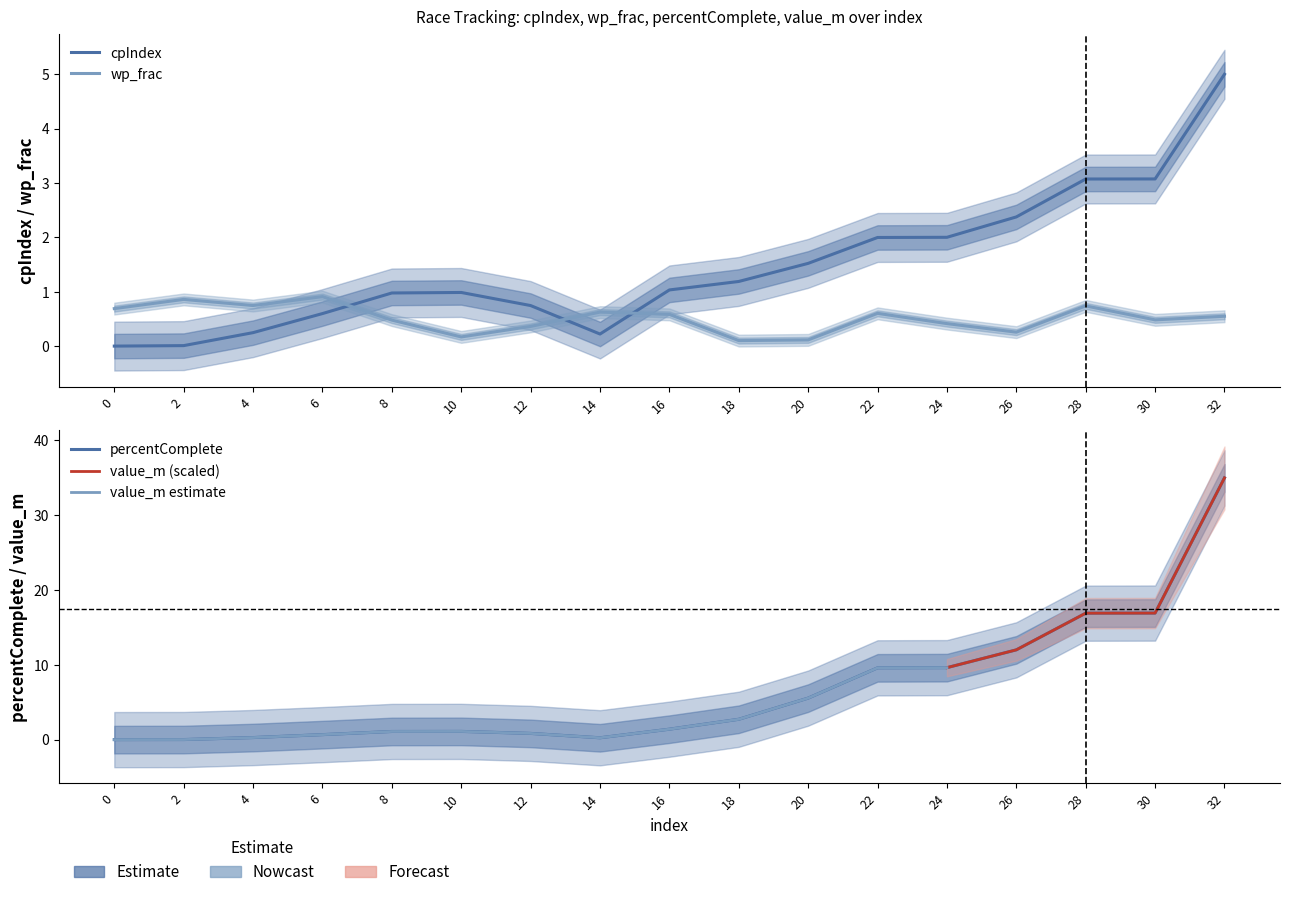

What is the total value across all series at 24?

12.0